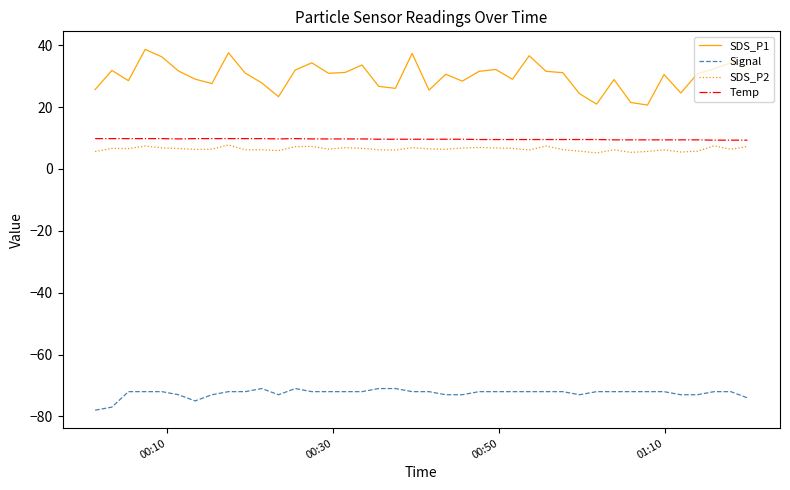

What is the average value of the SDS_P2 series?

6.5